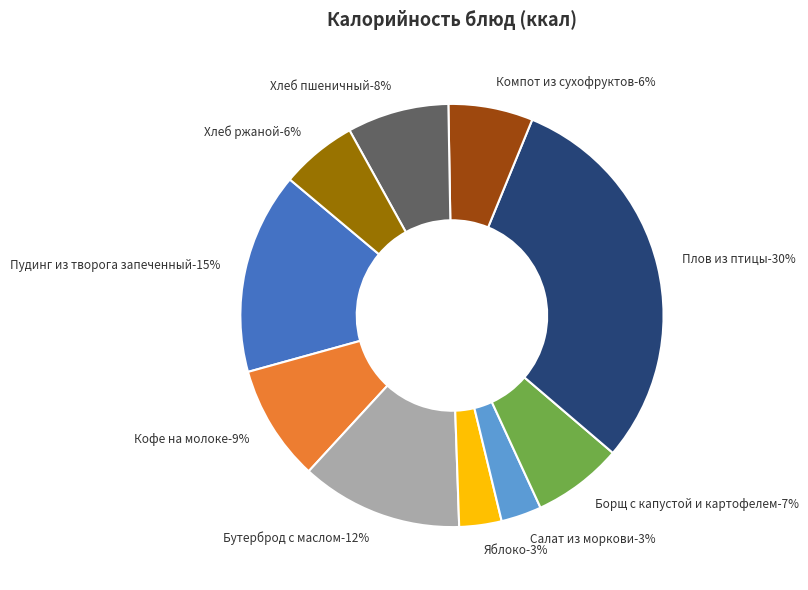

What is the ratio of the value at Хлеб пшеничный to the value at Хлеб ржаной?

1.3